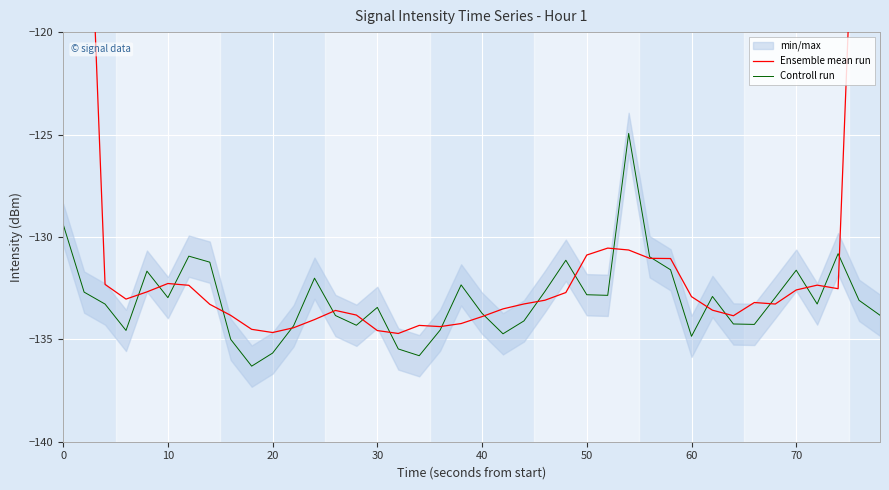

How many times do Controll run and Ensemble mean run cross each other?

20